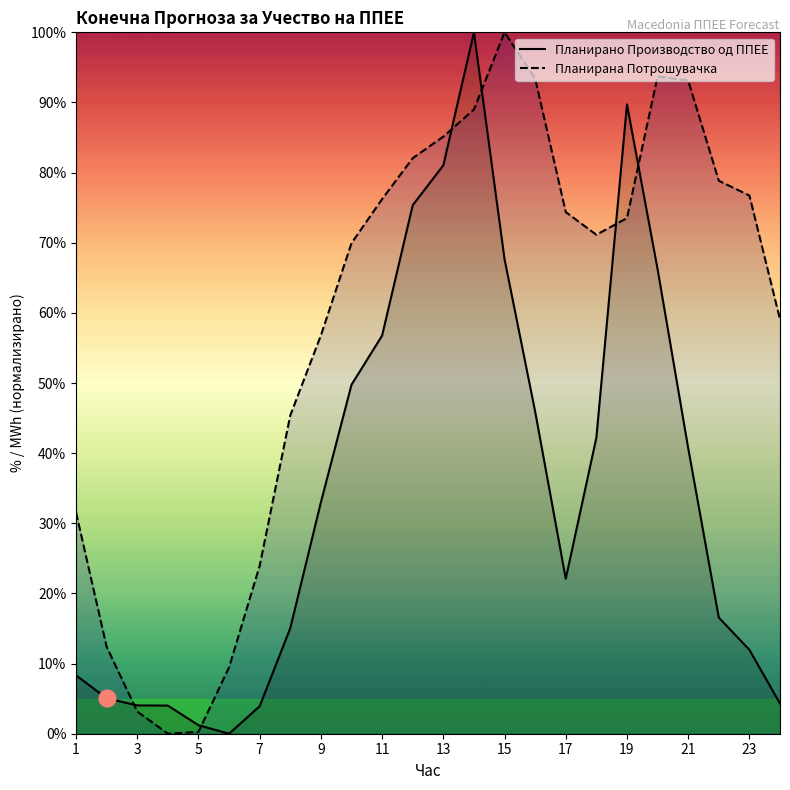

List the series in order of their overall mean, lowest first.

Планирано Производство од ППЕЕ, Планирана Потрошувачка